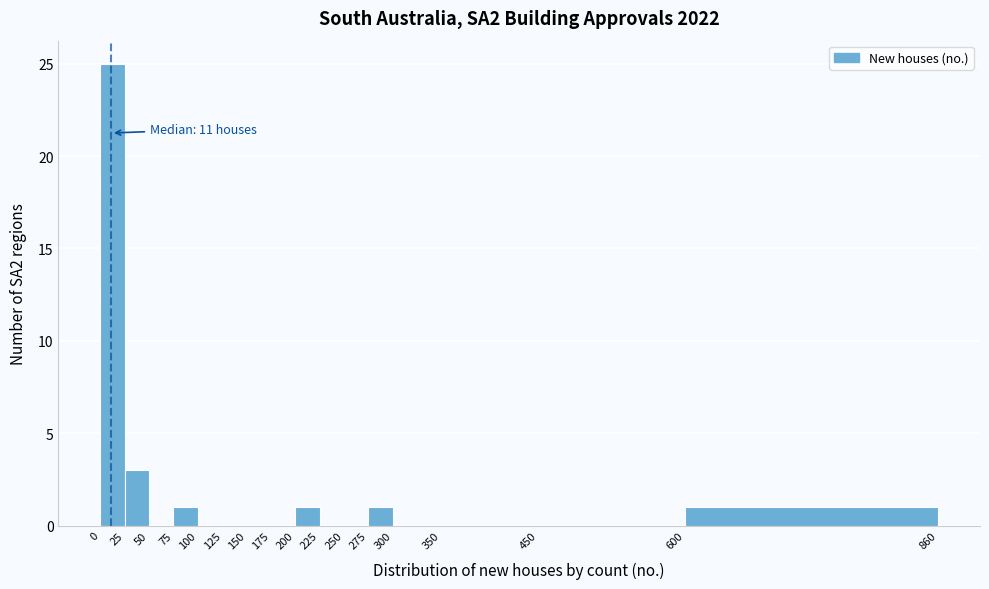

Which range on the x-axis has the tallest bar?

0 to 25